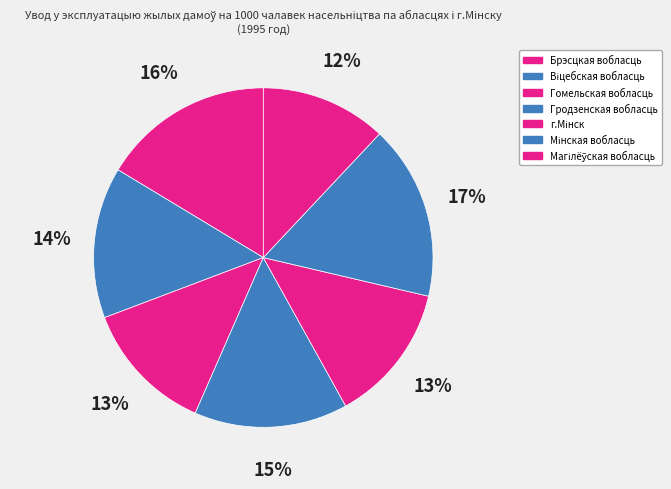

Rank the categories by value from highest to lowest.

Мінская вобласць, Брэсцкая вобласць, Гродзенская вобласць, Віцебская вобласць, г.Мінск, Гомельская вобласць, Магілёўская вобласць